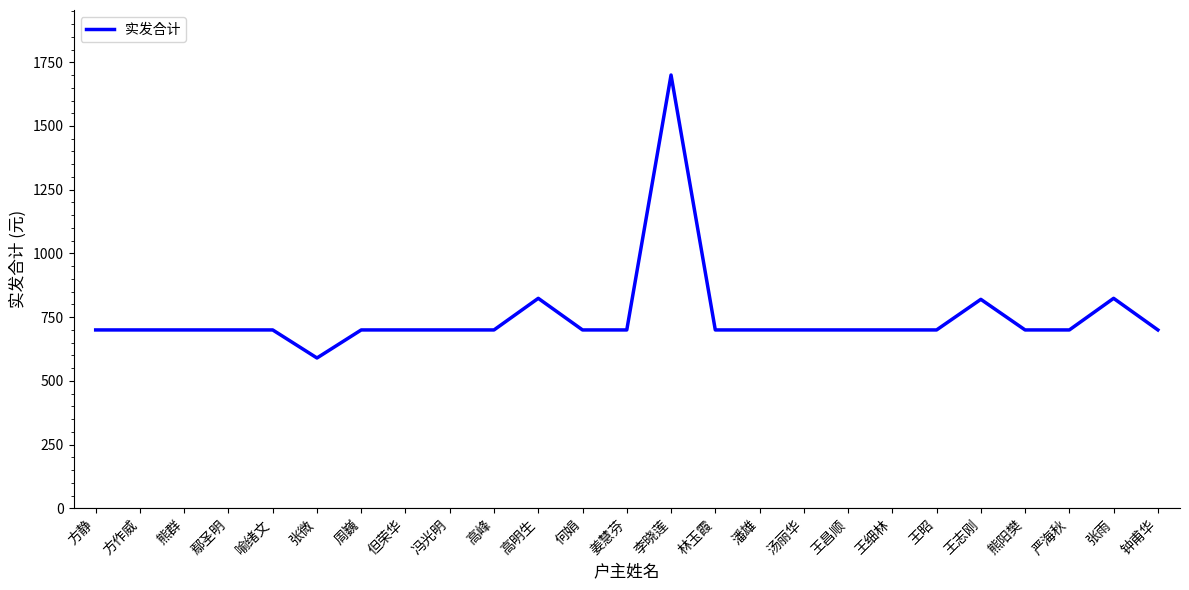

What is the difference between the maximum and minimum values?

1110